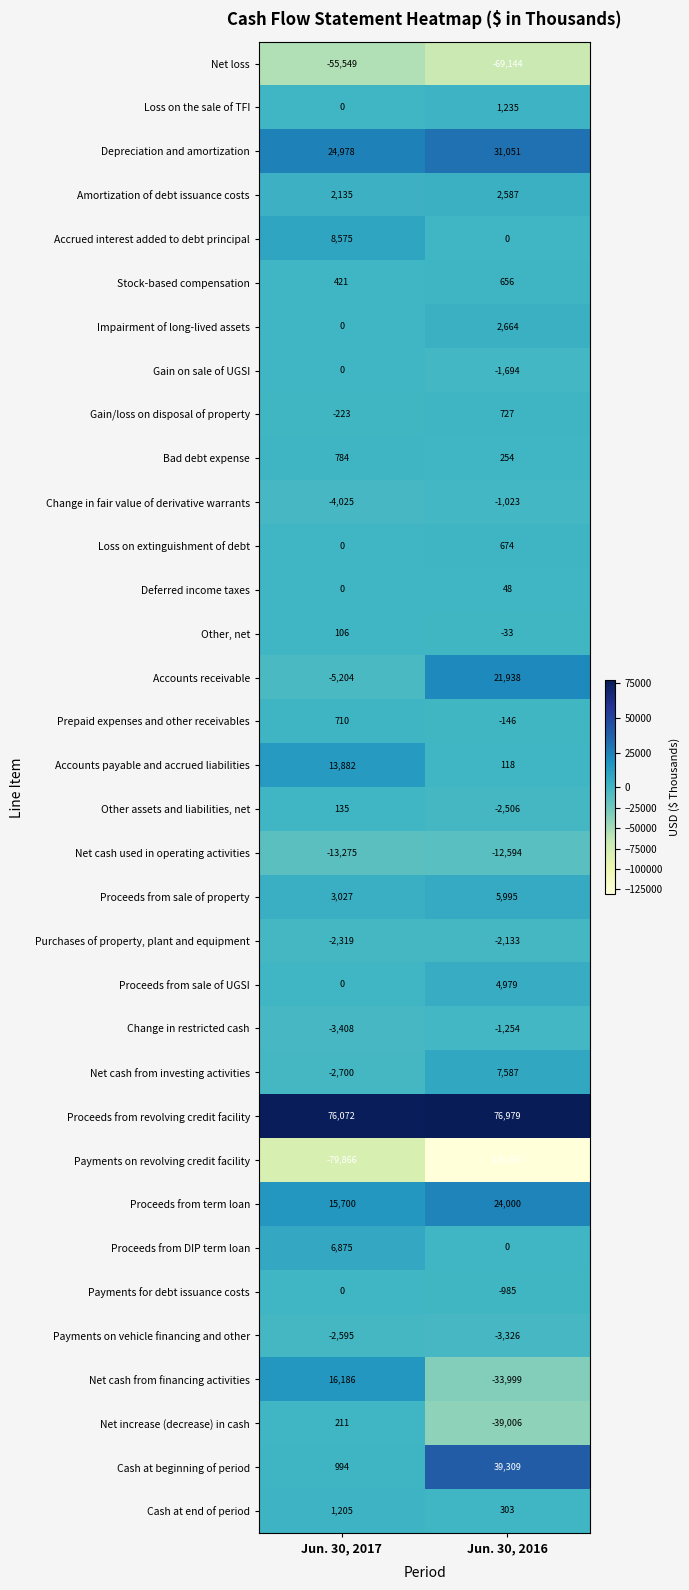

The Depreciation and amortization series shows 31051 at Jun. 30, 2016. True or false?

True